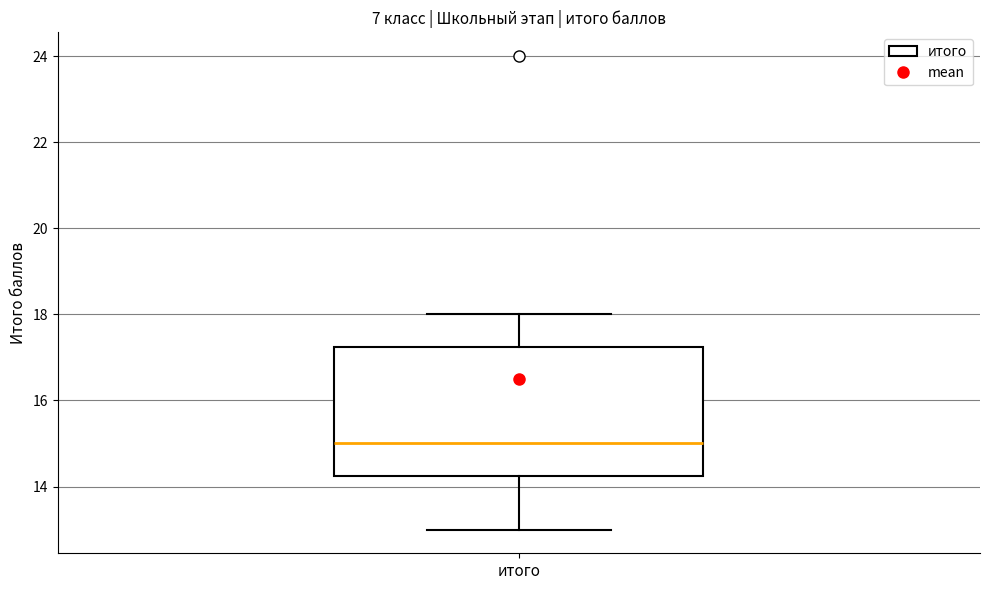

Read this box plot against the y-axis: the position of the median line, the range covered by the box, and the ends of both whiskers. The values are not printed on the chart, so give them approximately, as read against the axis.

median 15.0, box 14.2 to 17.2, whiskers 13.0 to 18.0